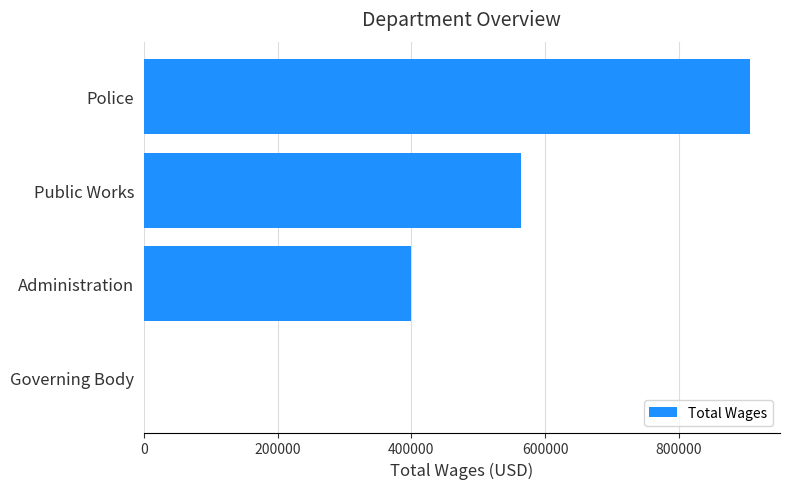

What is the maximum value shown in the chart?

905541